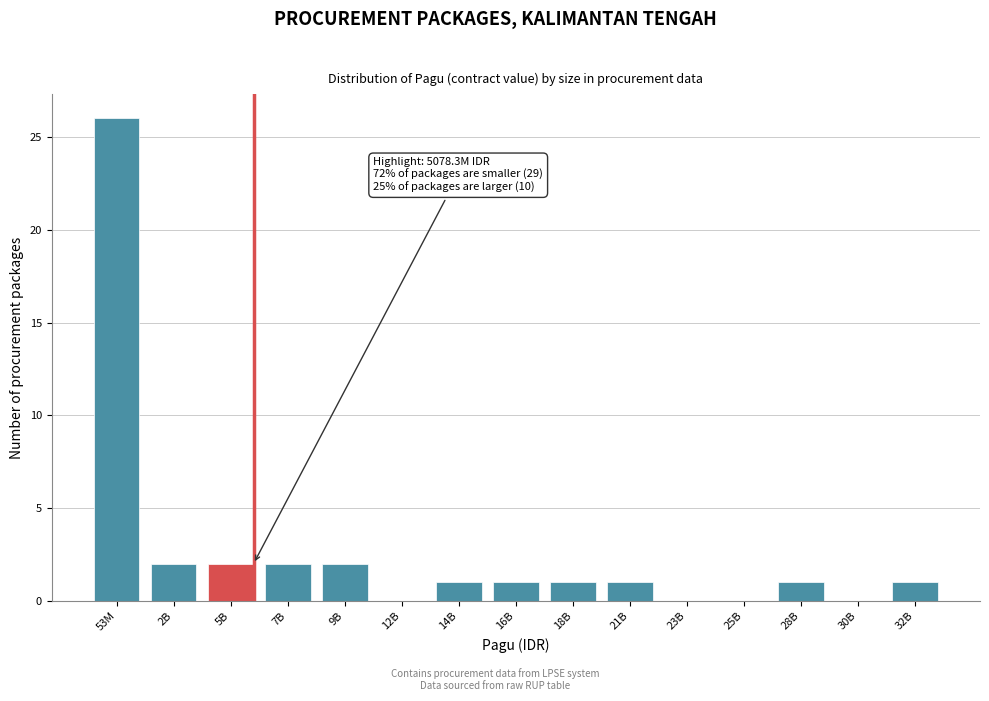

Reading right to left, transcribe all the data shown in this chart.

32B=1	30B=0	28B=1	25B=0	23B=0	21B=1	18B=1	16B=1	14B=1	12B=0	9B=2	7B=2	5B=2	2B=2	53M=26